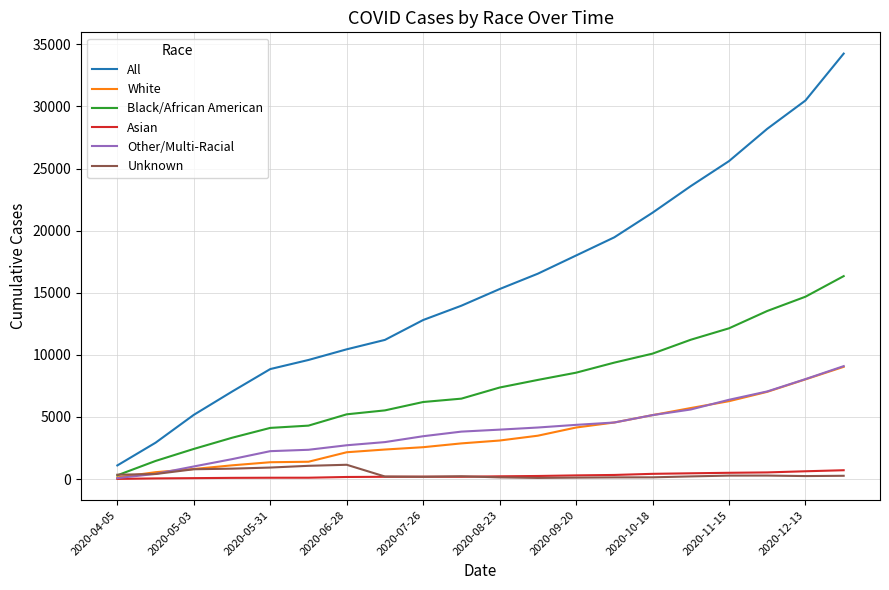

What is the maximum value shown in the chart?

34259